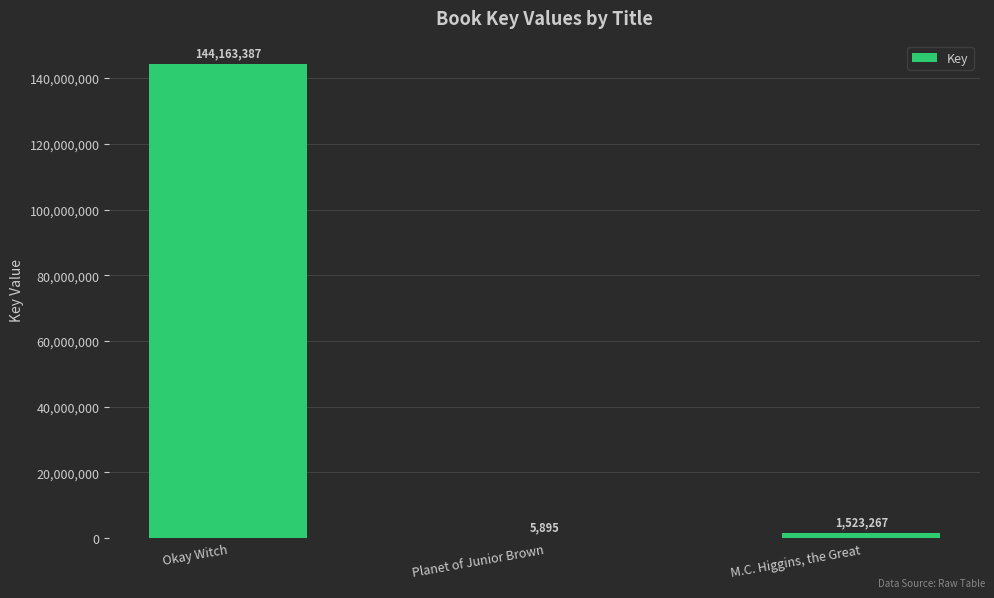

At which label does the data first exceed 1523267?

Okay Witch